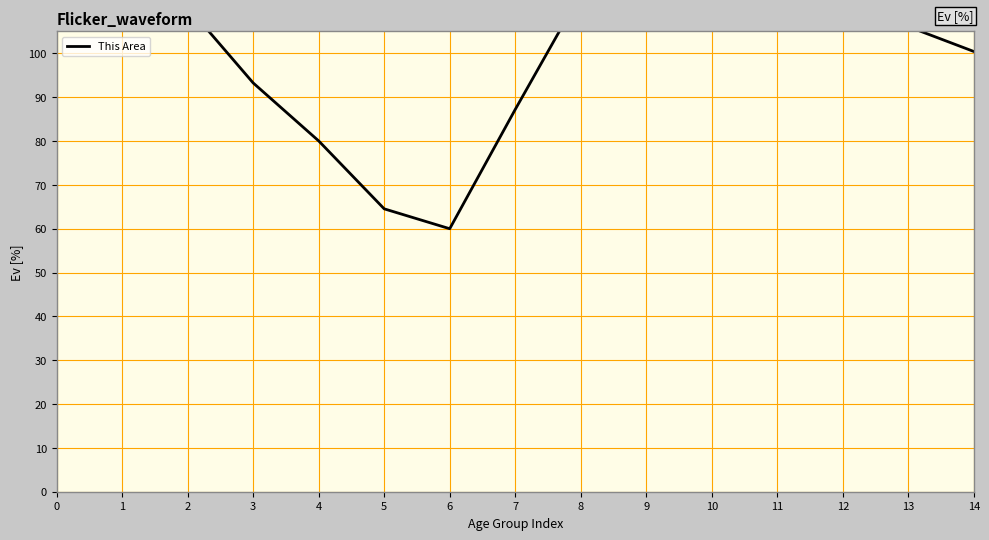

Which has a higher value, 7 or 13?

13